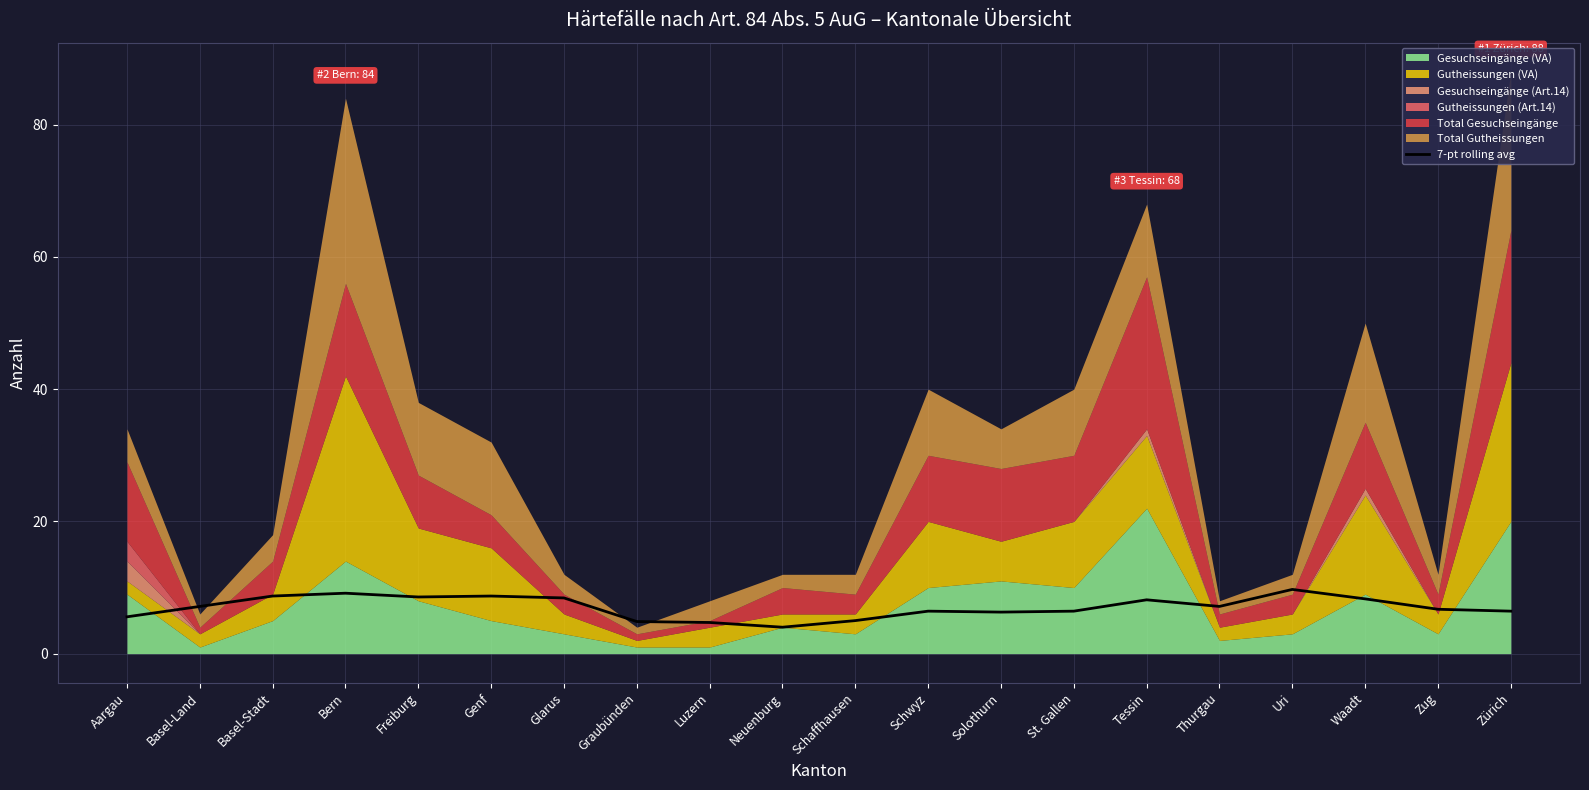

How many lines are shown in the chart?

1